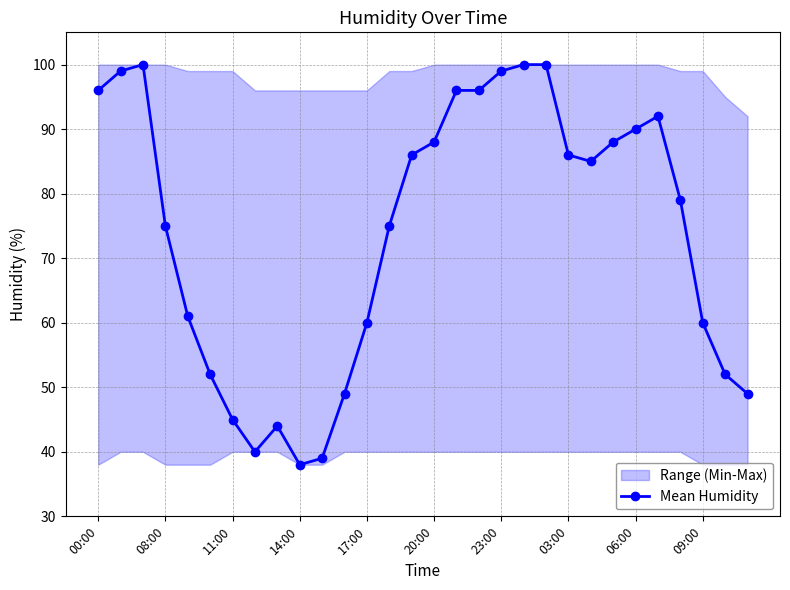

What is the lowest value of the Mean Humidity series?

38